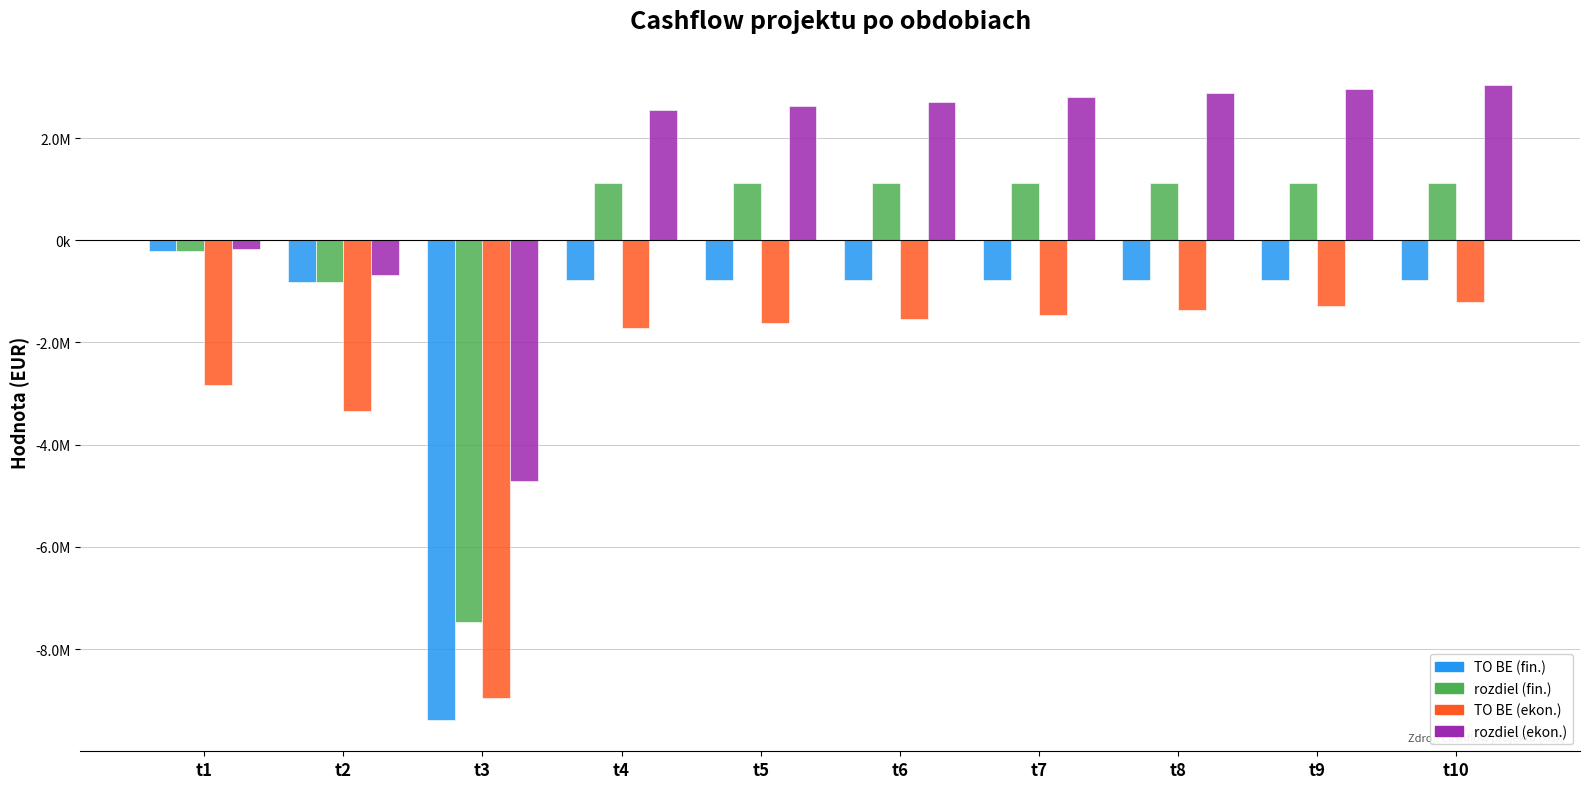

Are the bars grouped side by side (vs. stacked)?

Yes